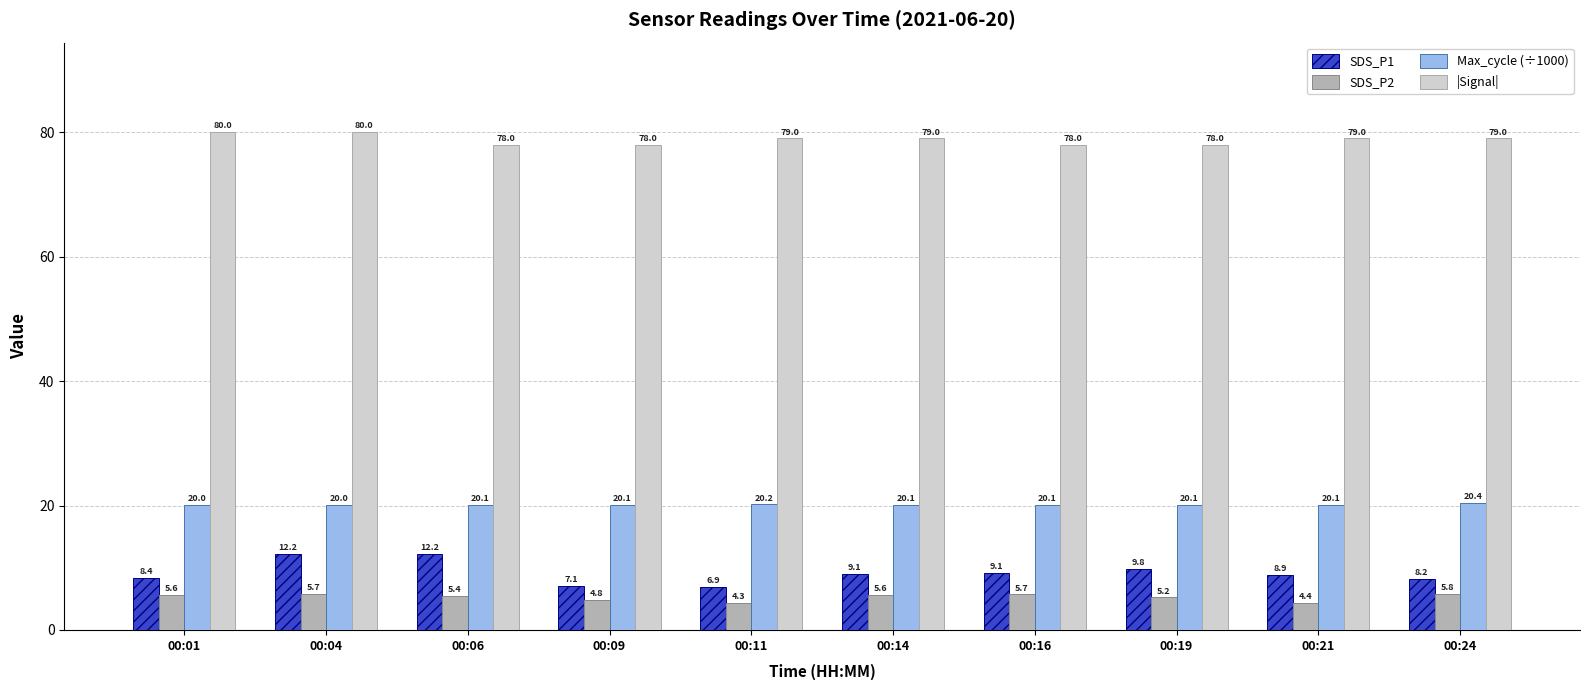

What is the difference between the highest and lowest values at 00:21?

74.6